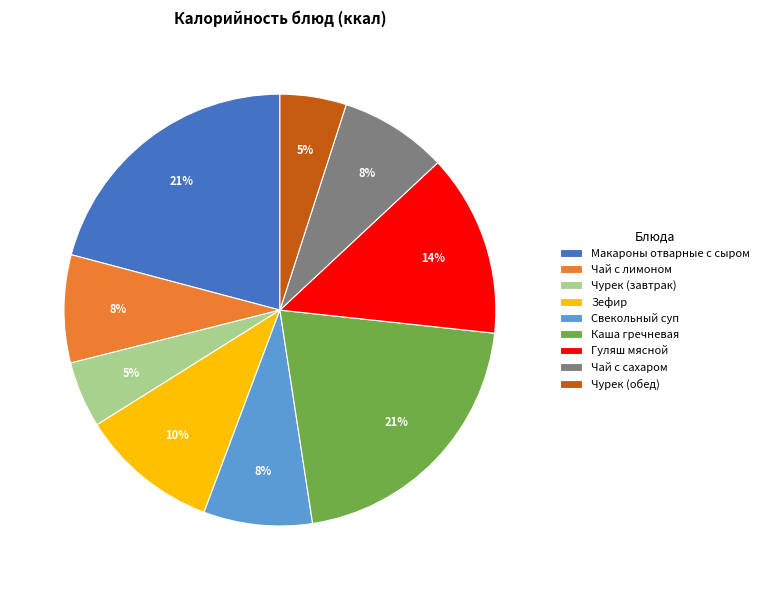

To the nearest percent, what portion does Чай с лимоном represent?

8%